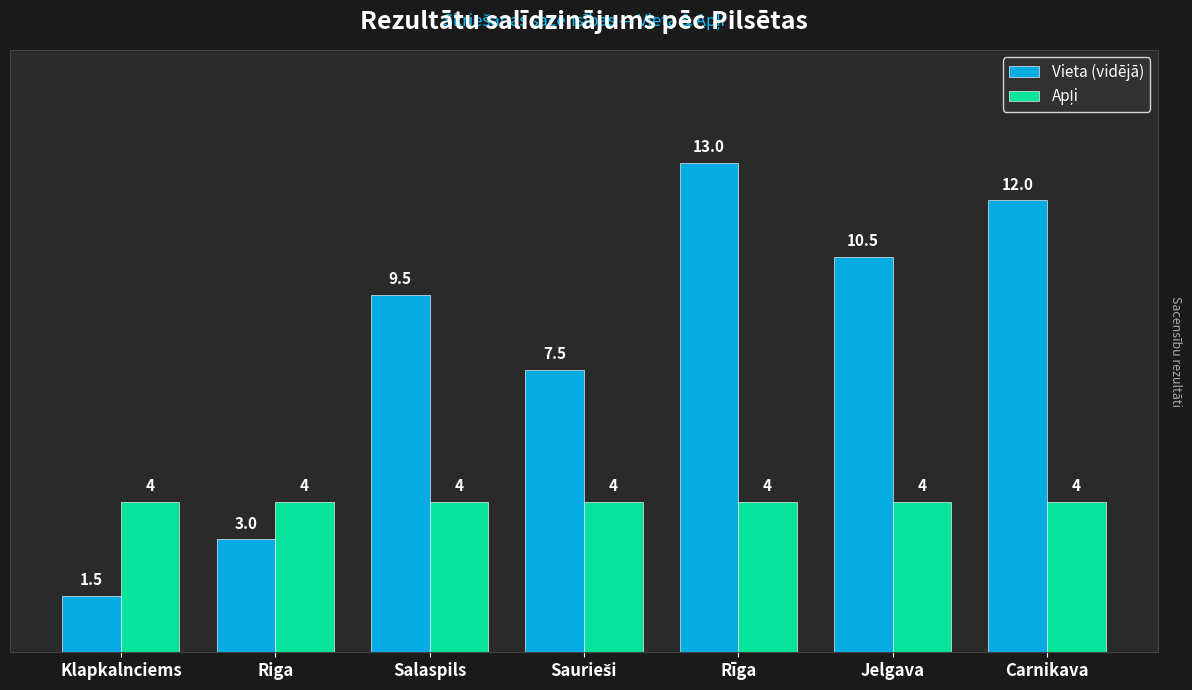

What is the label of the 2nd bar from the left?

Riga